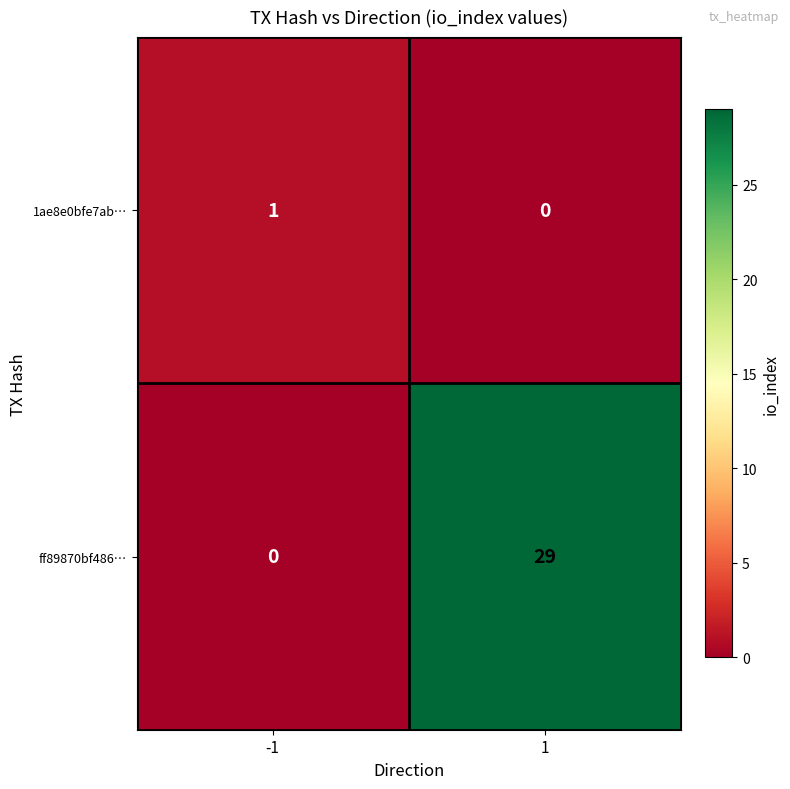

List the series in order of their peak value, highest first.

ff89870bf486…, 1ae8e0bfe7ab…